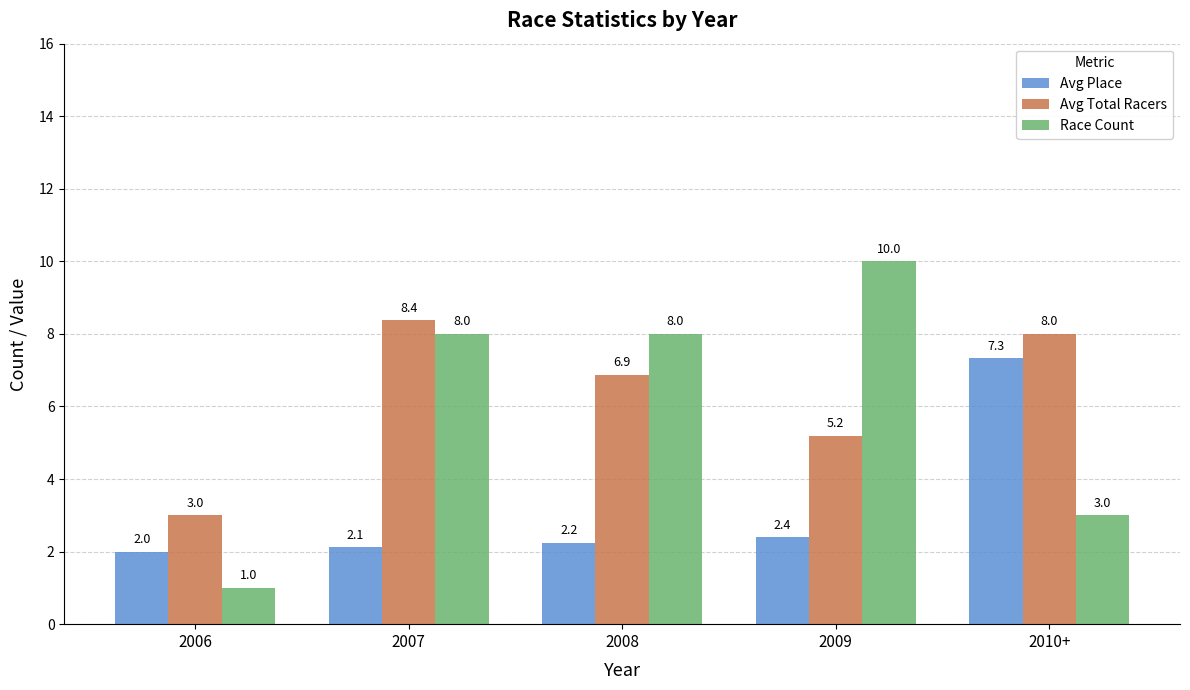

What is the spread (max minus min) of values at 2006?

2.0